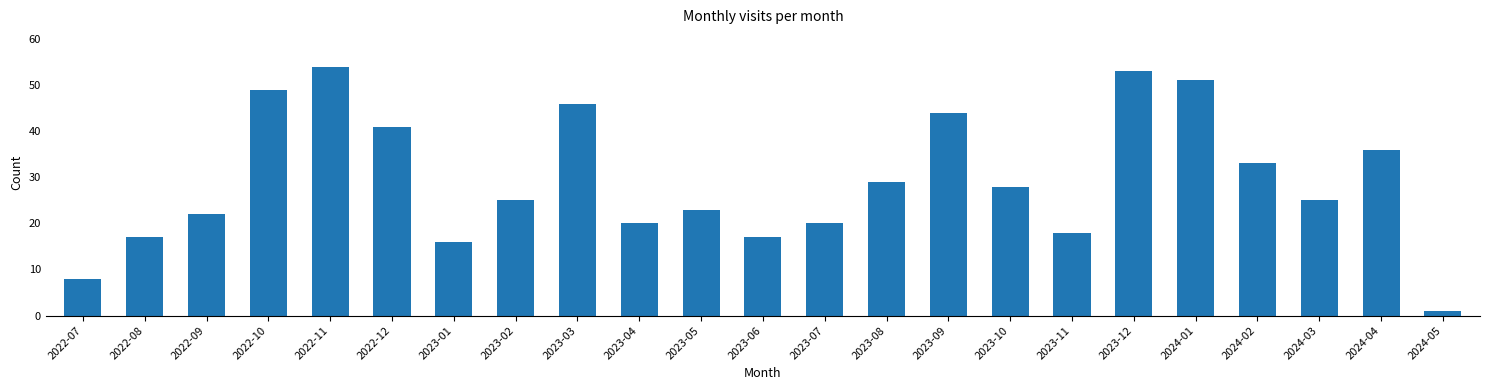

What is the value of the 15th bar from the left?

44